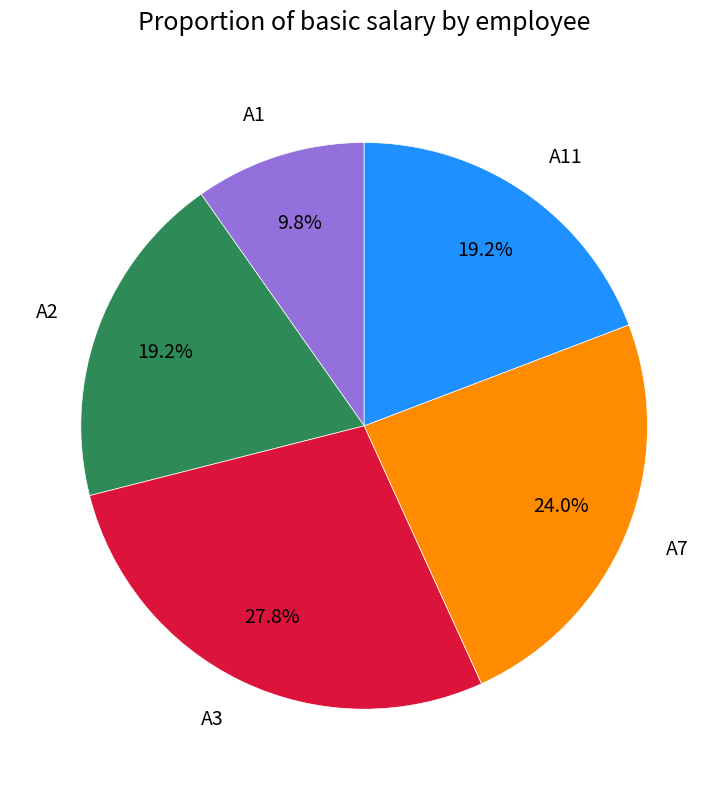

Count the number of slices in the pie.

5